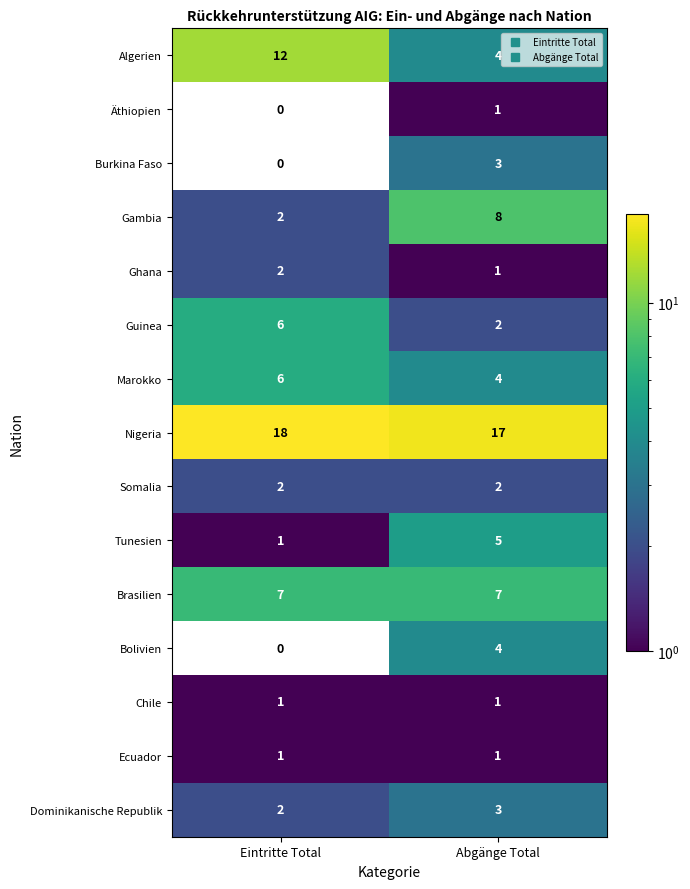

The value of Guinea at Abgänge Total is 3. True or false?

False